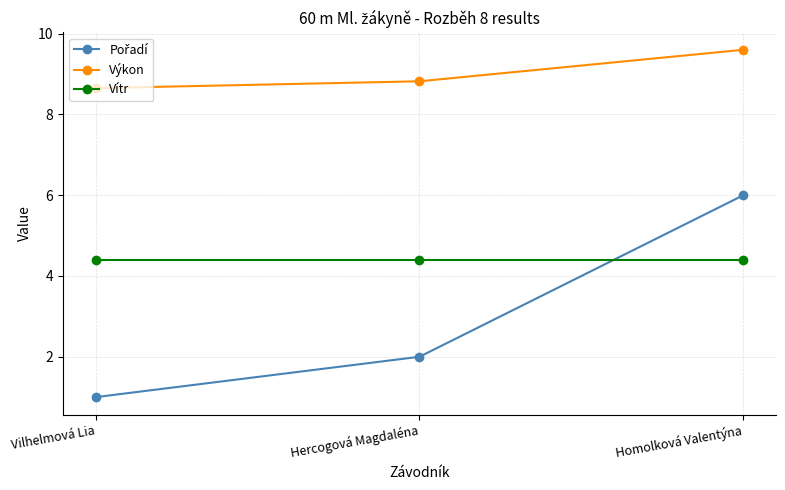

Is this an area chart (filled region under the line)?

No